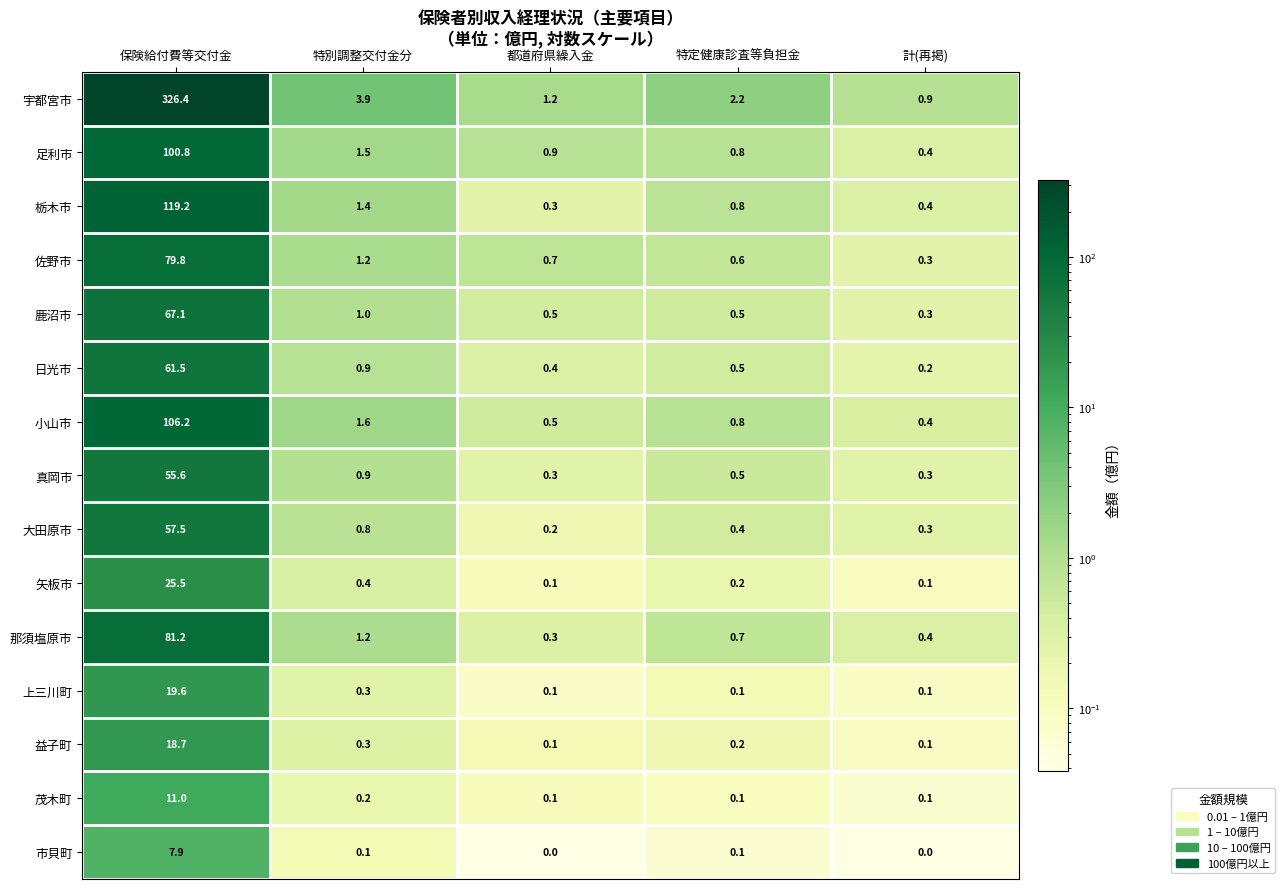

Which label corresponds to the largest value in the chart?

保険給付費等交付金